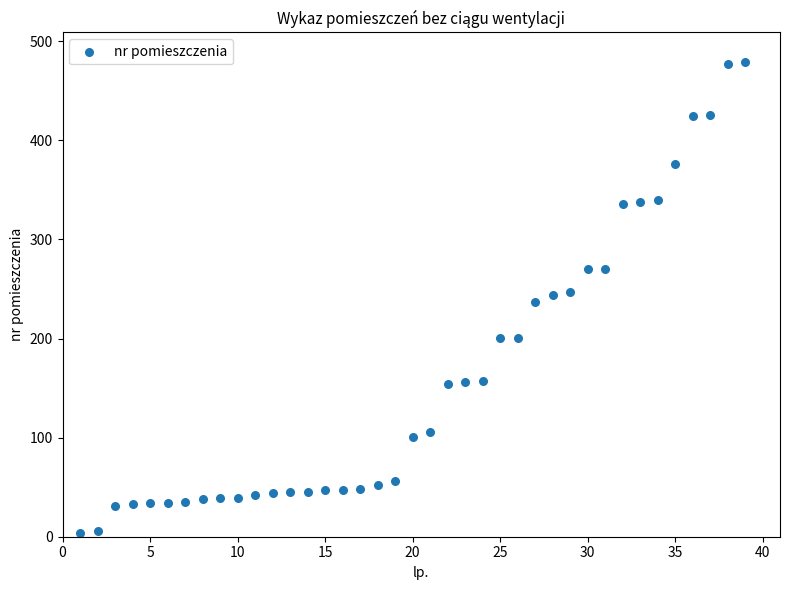

What is the range of X values (max minus min)?

38